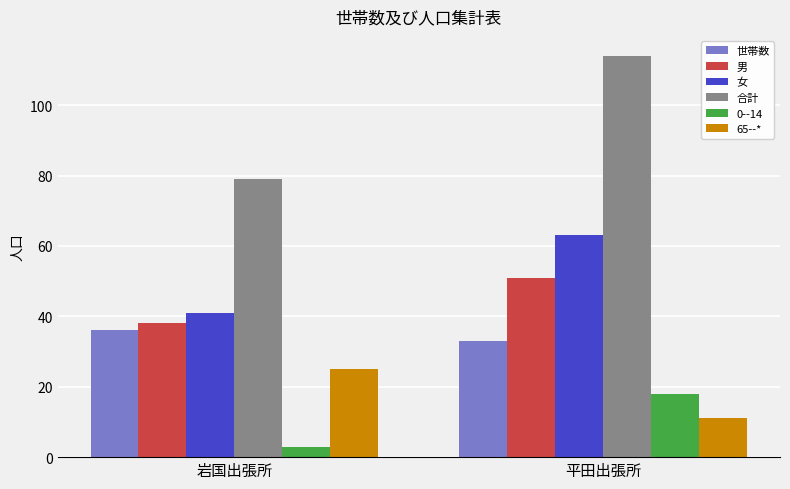

Is it true that 男 equals 28 at 平田出張所?

False